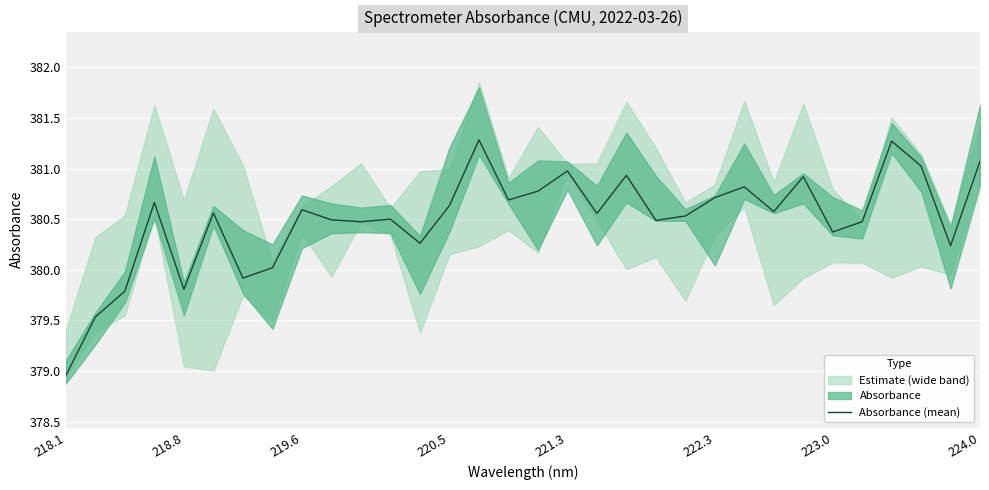

Which category has the lowest value across all series?

218.1